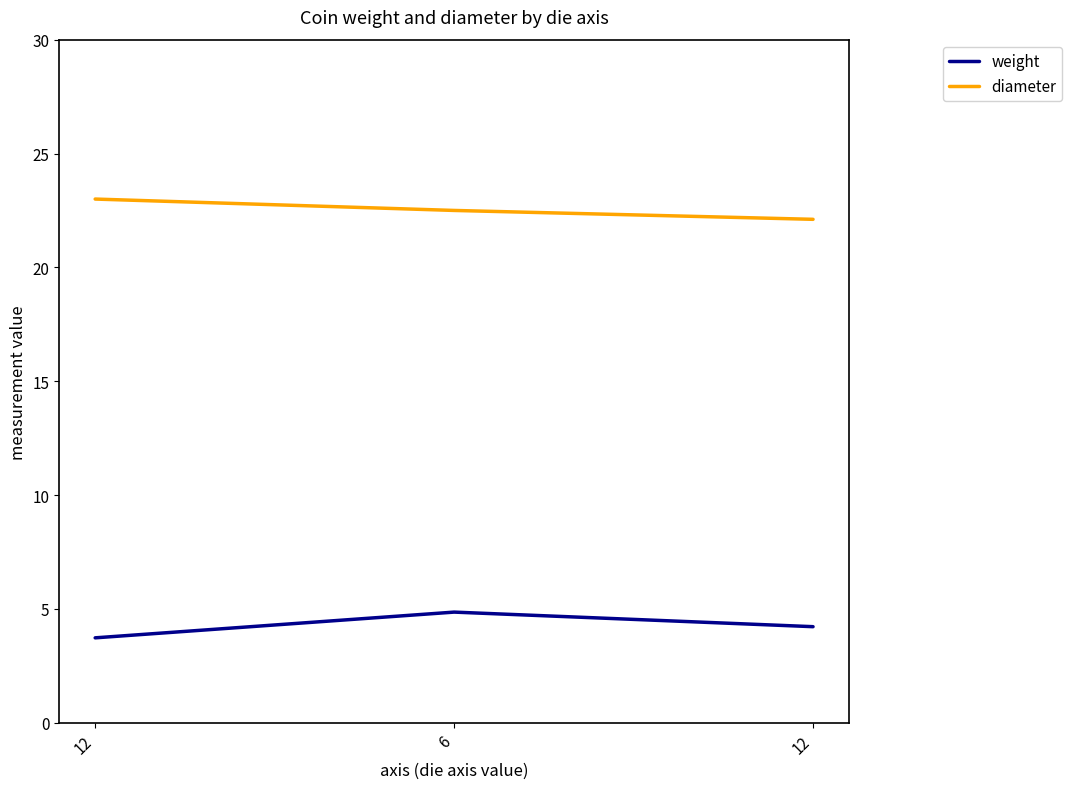

What are all the series names shown in the legend?

weight, diameter